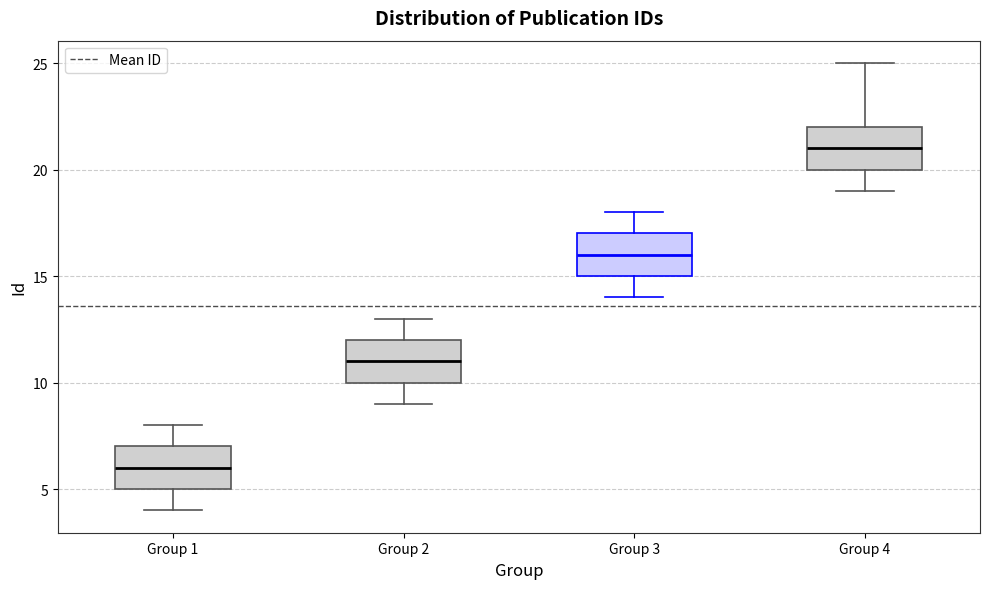

Reading left to right, read every box against the y-axis: the position of its median line, the range the box covers, and the ends of its whiskers. The values are not printed on the chart, so give them approximately, as read against the axis.

Group 1: median 6, box 5 to 7, whiskers 4 to 8
Group 2: median 11, box 10 to 12, whiskers 9 to 13
Group 3: median 16, box 15 to 17, whiskers 14 to 18
Group 4: median 21, box 20 to 22, whiskers 19 to 25